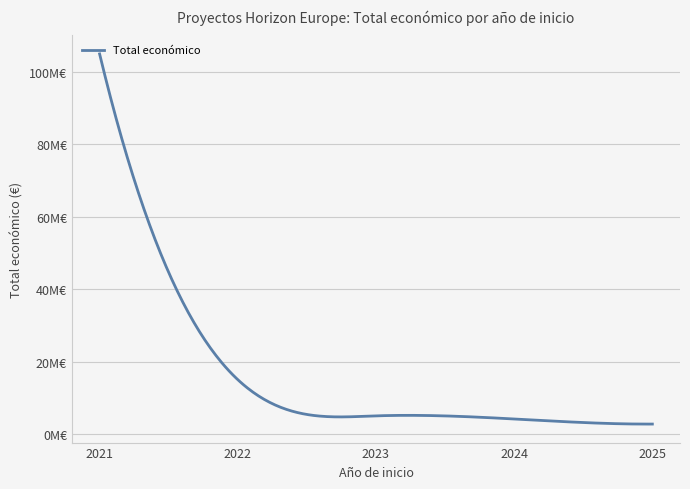

Does the chart display data point markers on the line(s)?

No